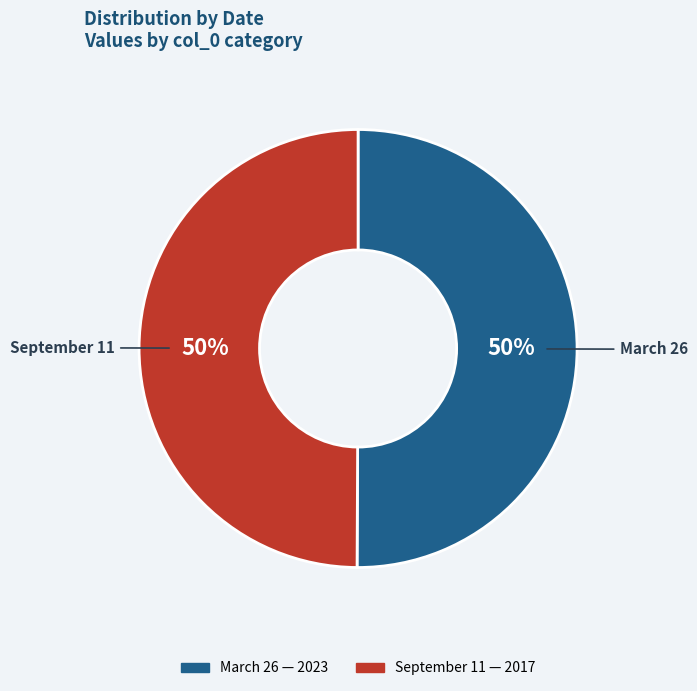

True or false: March 26 accounts for 50% of the total.

True